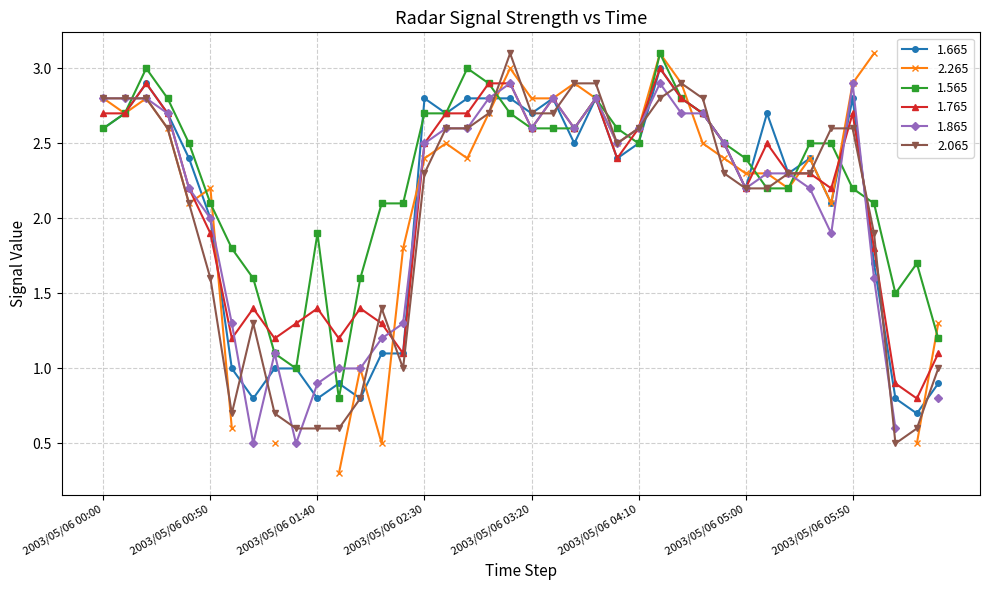

Is this an area chart (filled region under the line)?

No